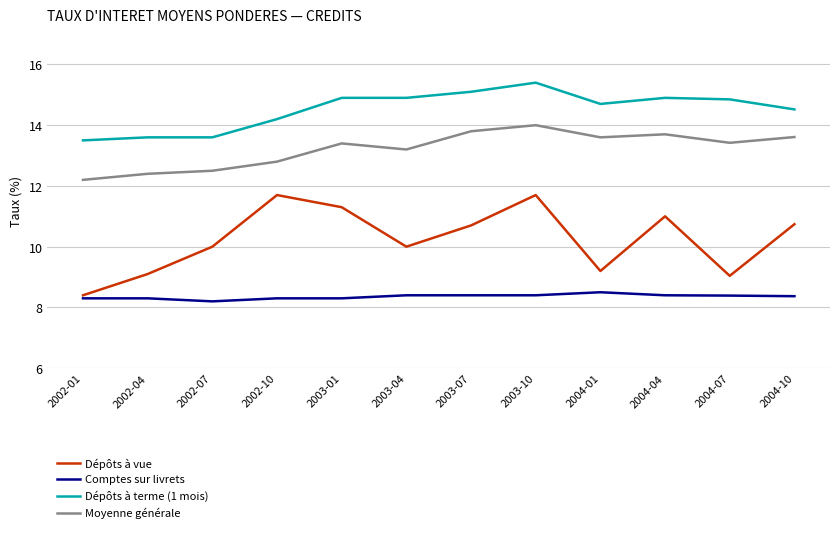

True or false: Moyenne générale and Comptes sur livrets intersect in this chart.

False